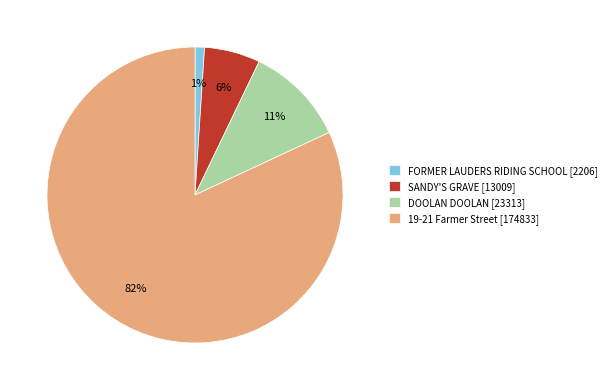

Which has a higher value, DOOLAN DOOLAN [23313] or 19-21 Farmer Street [174833]?

19-21 Farmer Street [174833]